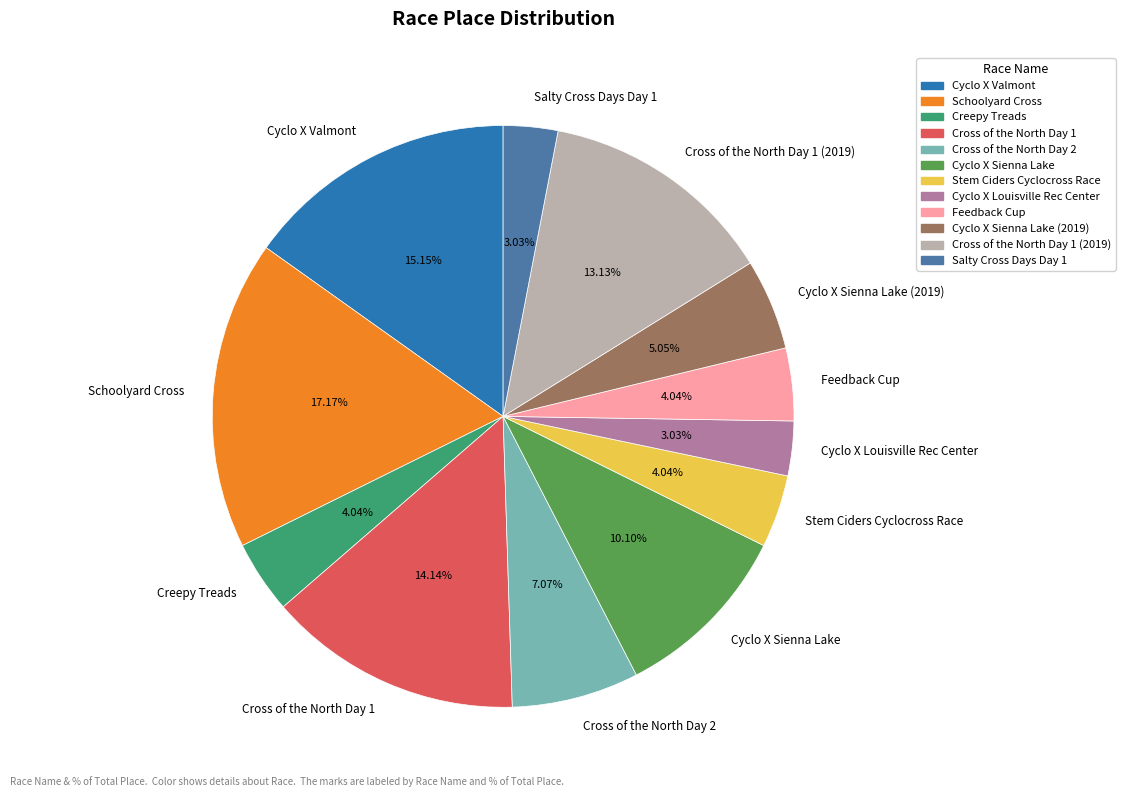

Is the sum of Schoolyard Cross and Creepy Treads greater than half?

No